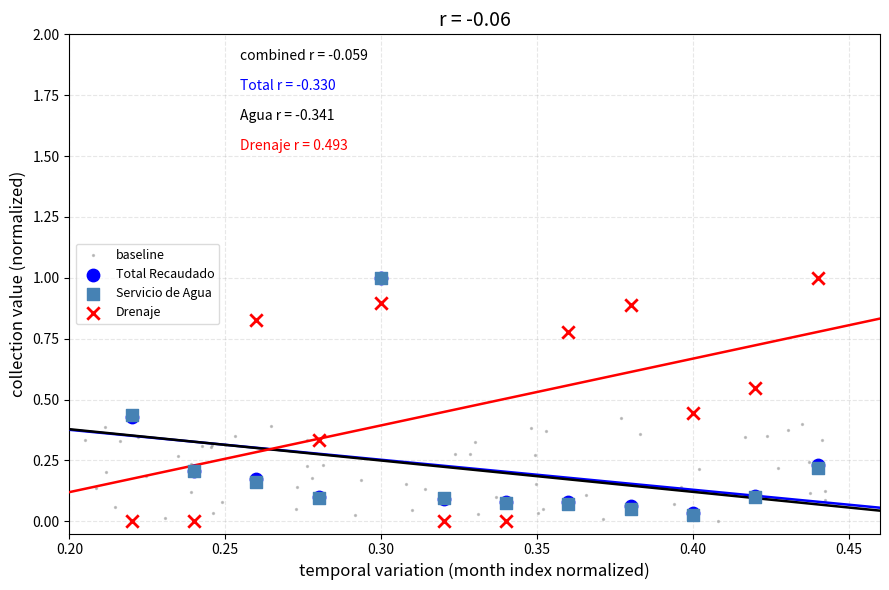

What are all the series names shown in the legend?

baseline, Total Recaudado, Servicio de Agua, Drenaje